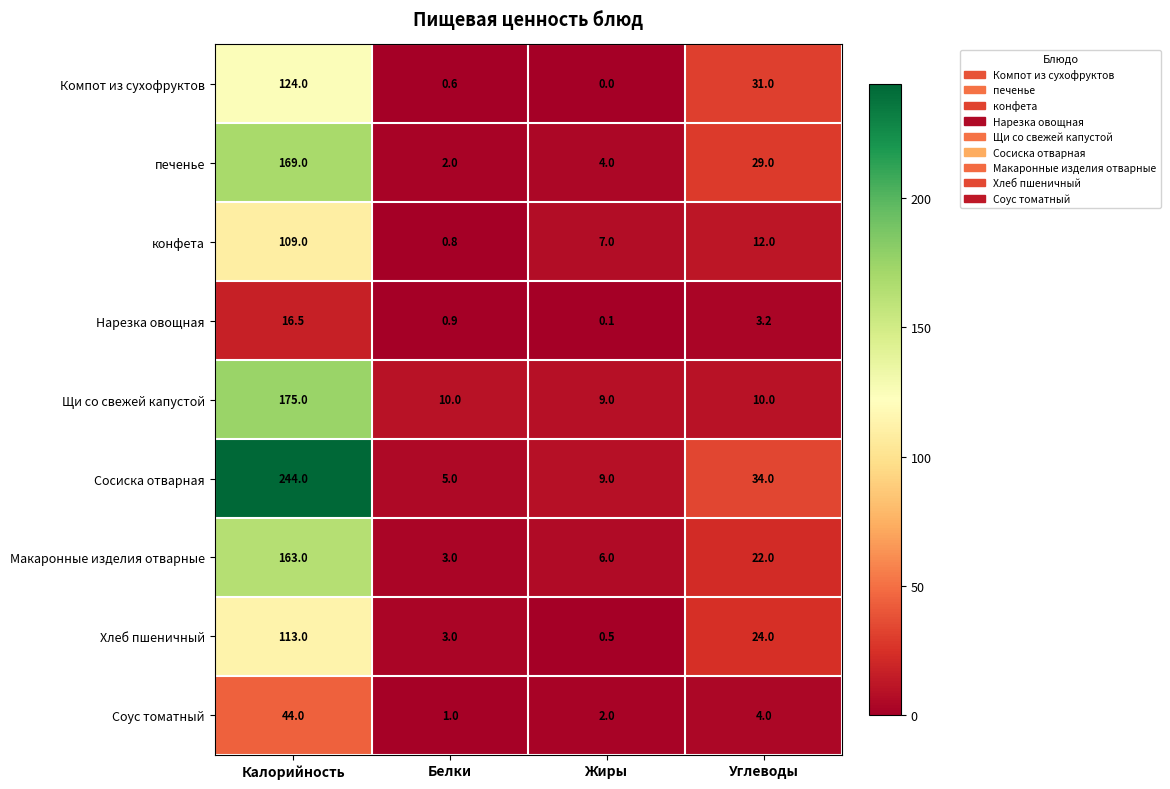

What is the difference between the highest and lowest values at Жиры?

9.0